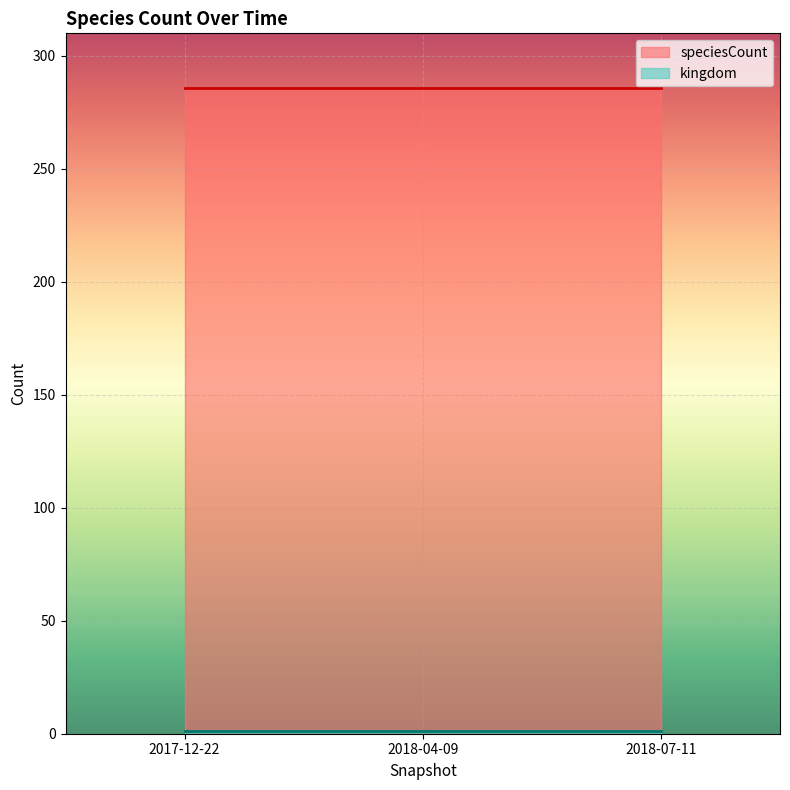

Which series changed the most between 2018-04-09 and 2018-07-11?

kingdom